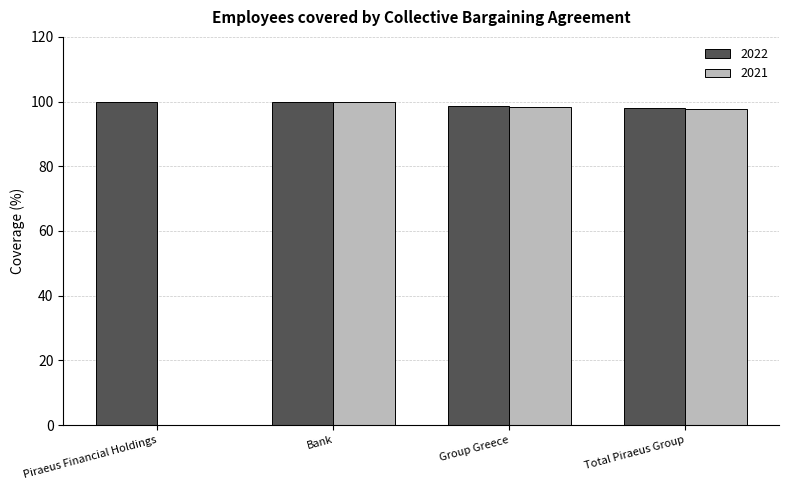

The value of 2022 at Group Greece is 158.1. True or false?

False